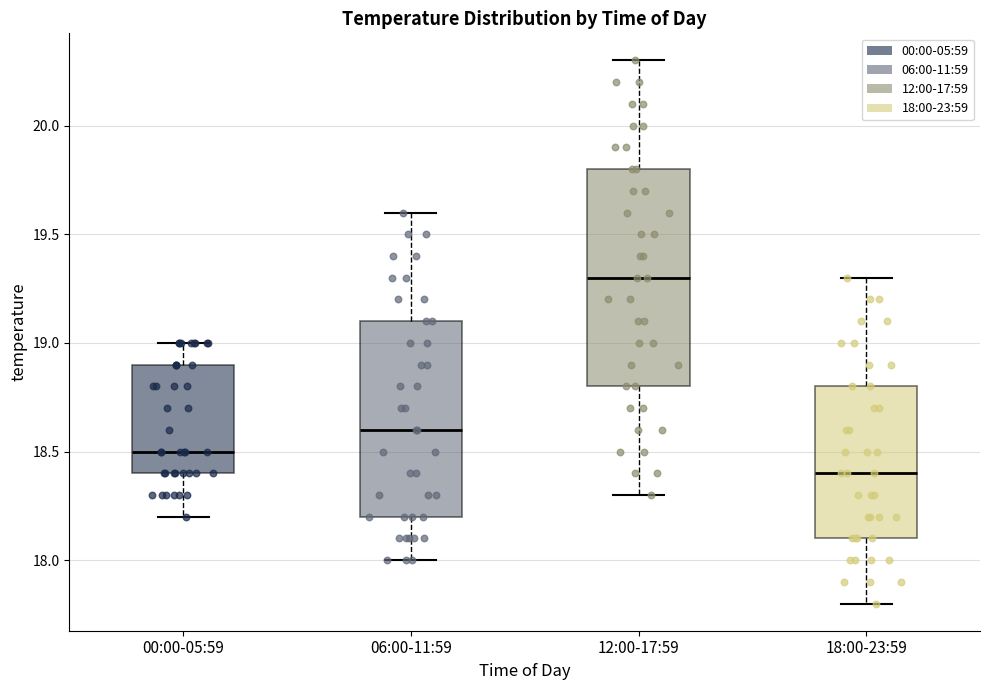

Which box has the highest median line?

12:00-17:59